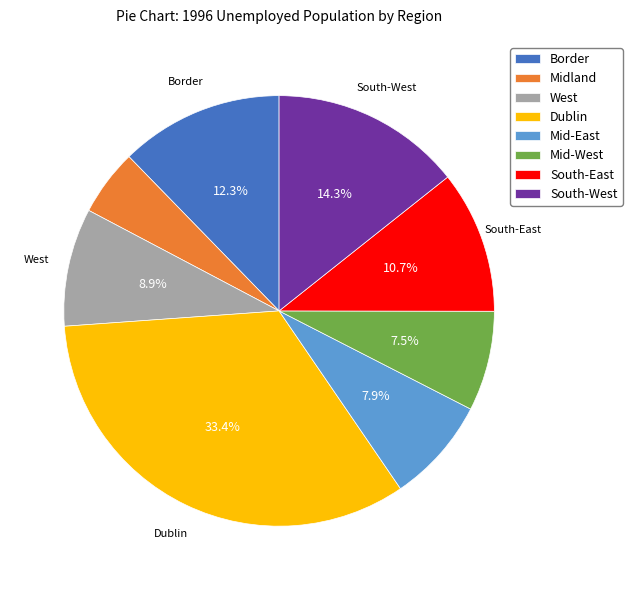

Does any single category account for the majority?

No